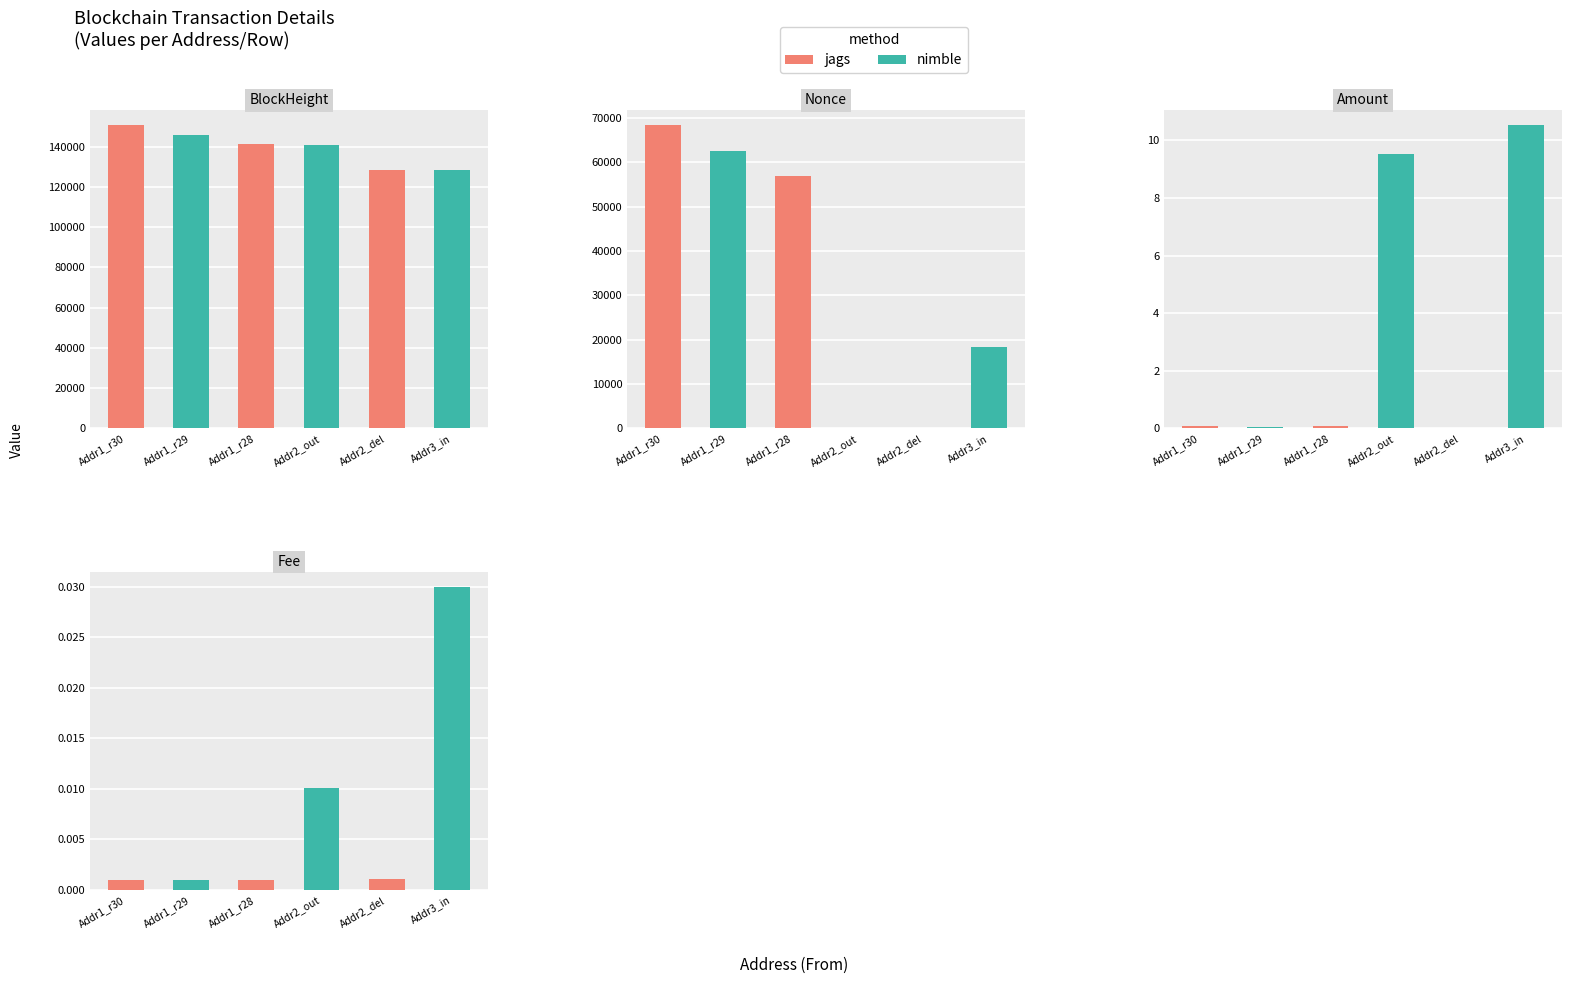

Reading right to left, extract all data points from this chart.

BlockHeight: 128607.0	128610.0	140958.0	141117.0	145637.0	150653.0
Nonce: 18257.0	0.0	1.0	56804.0	62501.0	68338.0
Amount: 10.5	0.0	9.5	0.1	0.1	0.1
Fee: 0.0	0.0	0.0	0.0	0.0	0.0